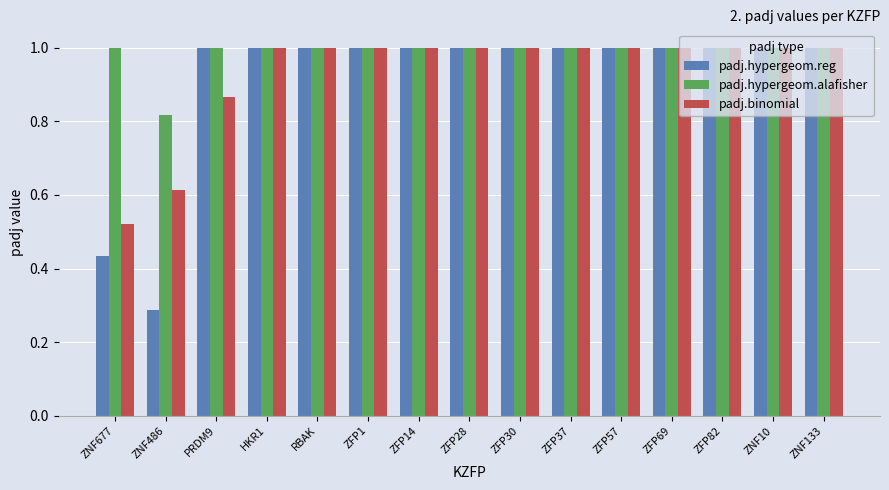

How many values in the padj.hypergeom.reg series are below 1?

2